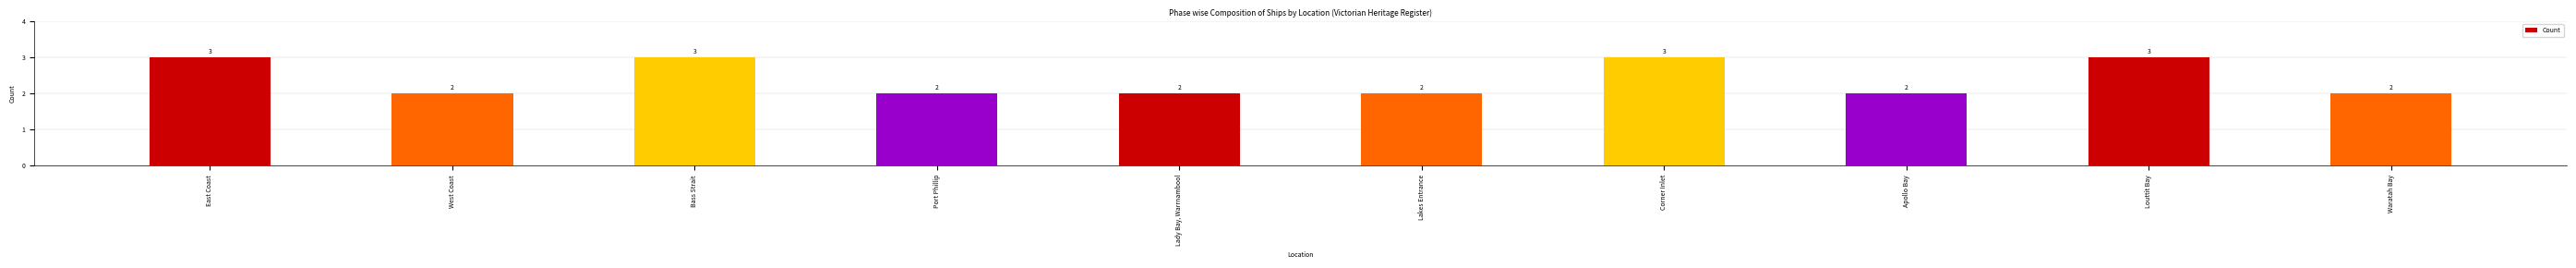

How many values are between 2 and 3?

10